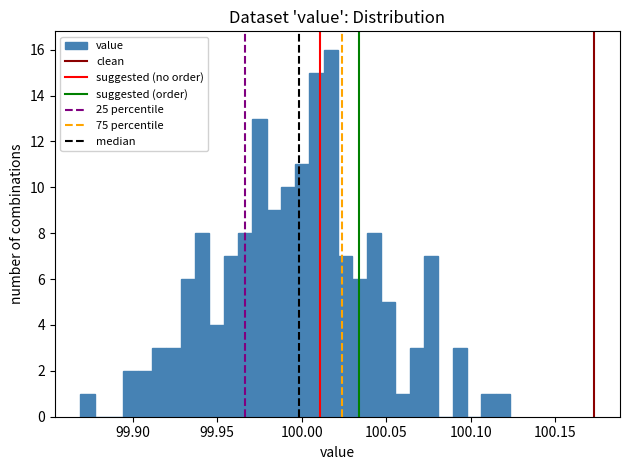

Around what value on the x-axis is the tallest bar? Give the approximate position of its centre, as read against the axis.

100.015